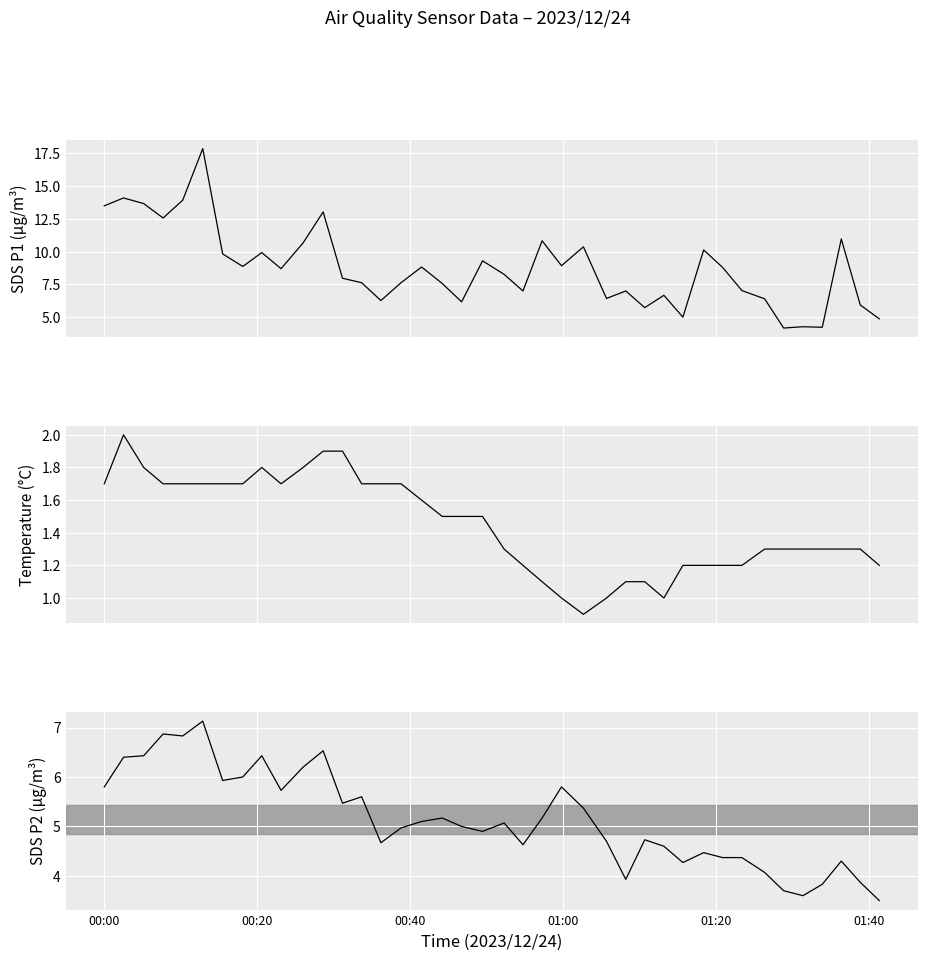

True or false: Temp and SDS_P1 intersect in this chart.

False